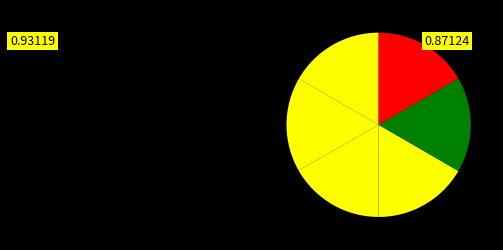

How many slices are in this pie chart?

6